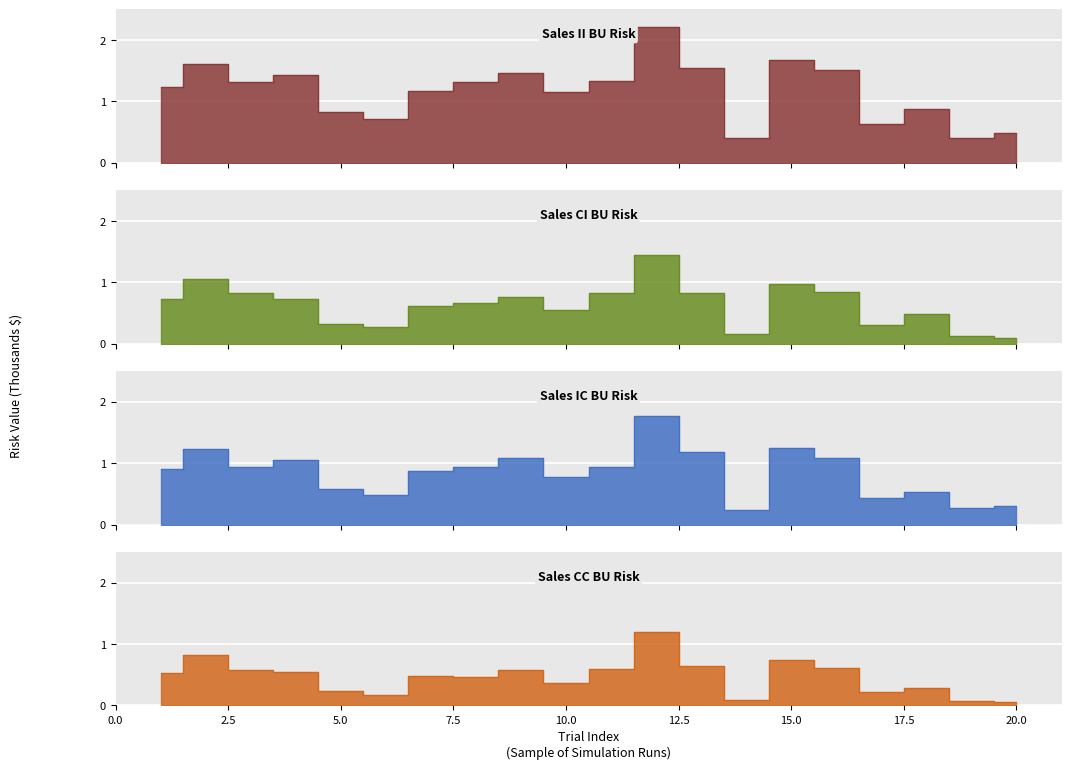

Reading left to right, list all the values displayed in this chart.

Sales_II_BU_Risk: 1.2	1.6	1.3	1.4	0.8	0.7	1.2	1.3	1.5	1.2	1.3	2.2	1.5	0.4	1.7	1.5	0.6	0.9	0.4	0.5
Sales_CI_BU_Risk: 0.7	1.1	0.8	0.7	0.3	0.3	0.6	0.7	0.8	0.5	0.8	1.4	0.8	0.2	1.0	0.8	0.3	0.5	0.1	0.1
Sales_IC_BU_Risk: 0.9	1.2	0.9	1.0	0.6	0.5	0.9	0.9	1.1	0.8	0.9	1.8	1.2	0.2	1.3	1.1	0.4	0.5	0.3	0.3
Sales_CC_BU_Risk: 0.5	0.8	0.6	0.5	0.2	0.2	0.5	0.5	0.6	0.4	0.6	1.2	0.6	0.1	0.7	0.6	0.2	0.3	0.1	0.0